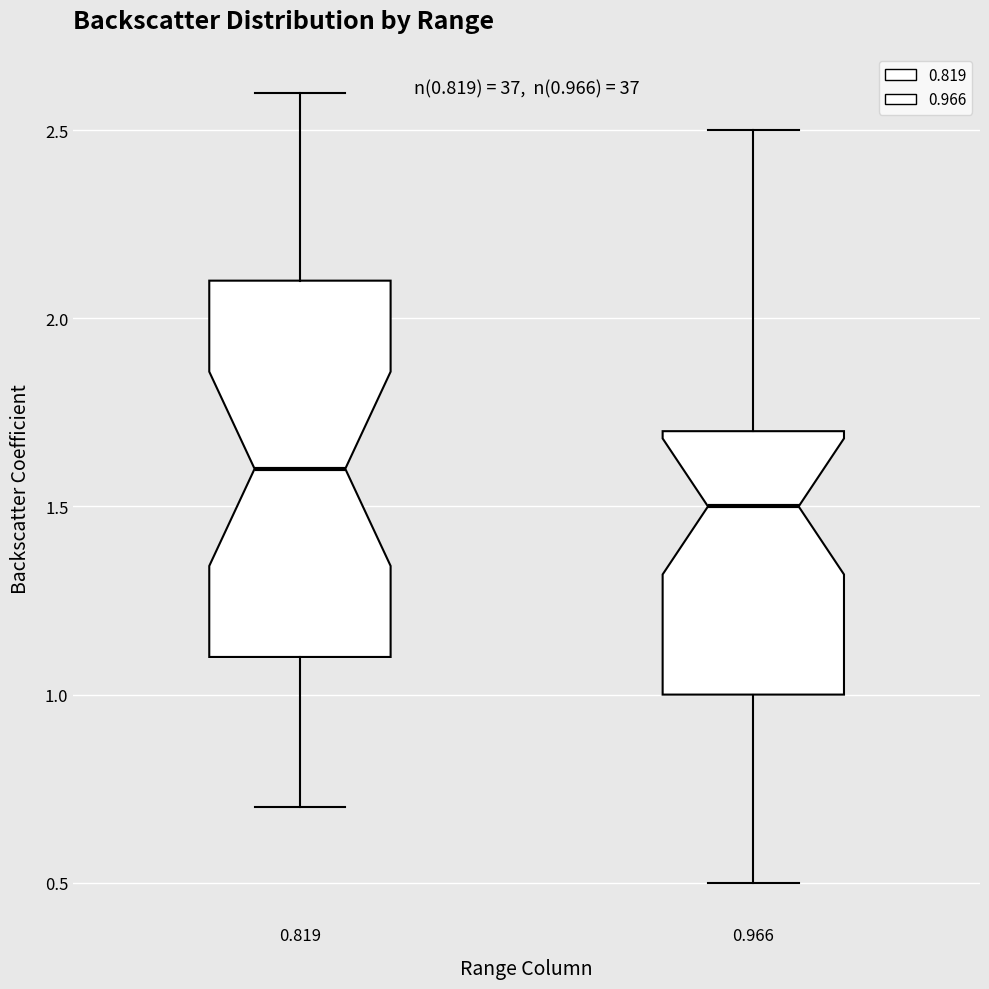

Which box is the tallest, from its lower edge to its upper edge?

0.819